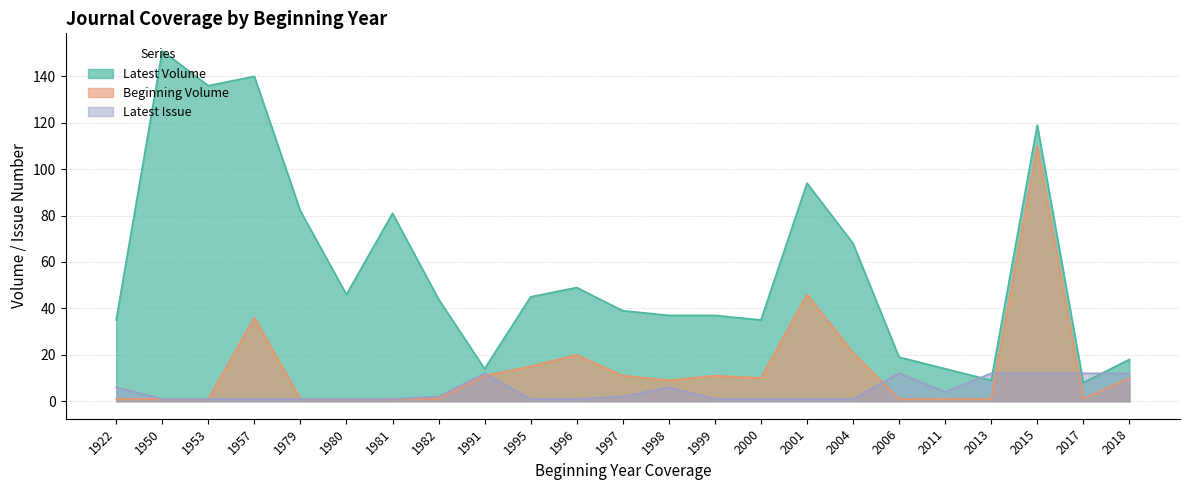

Between 1980 and 1995, which is larger?

1980